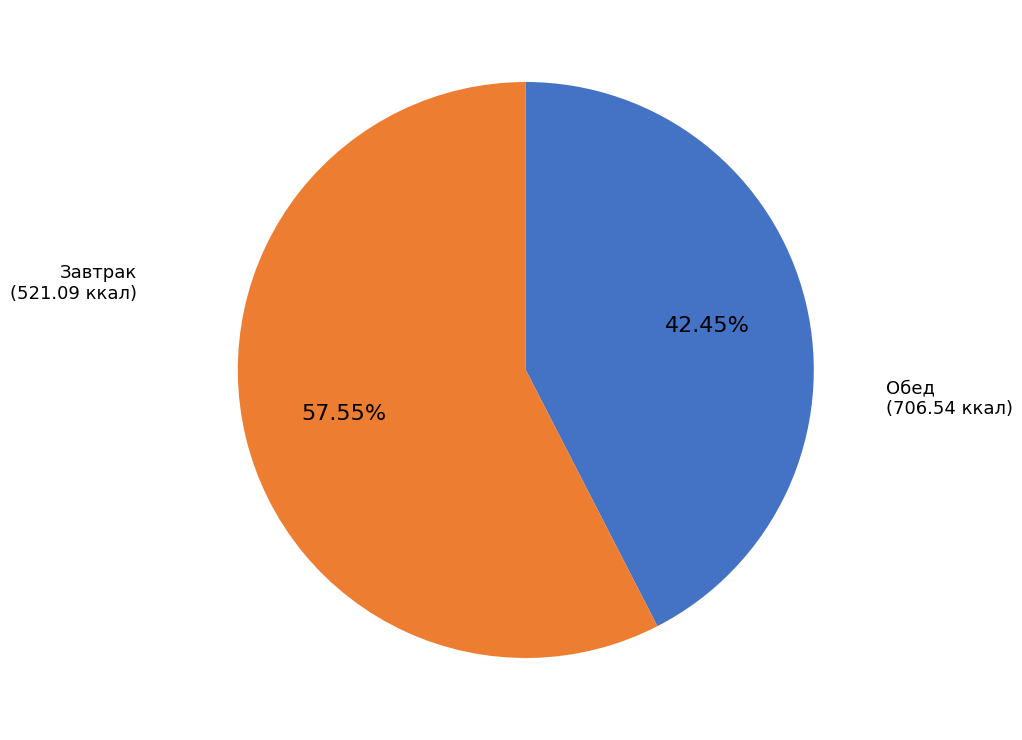

Combined, do Завтрак and Обед account for over 50%?

Yes